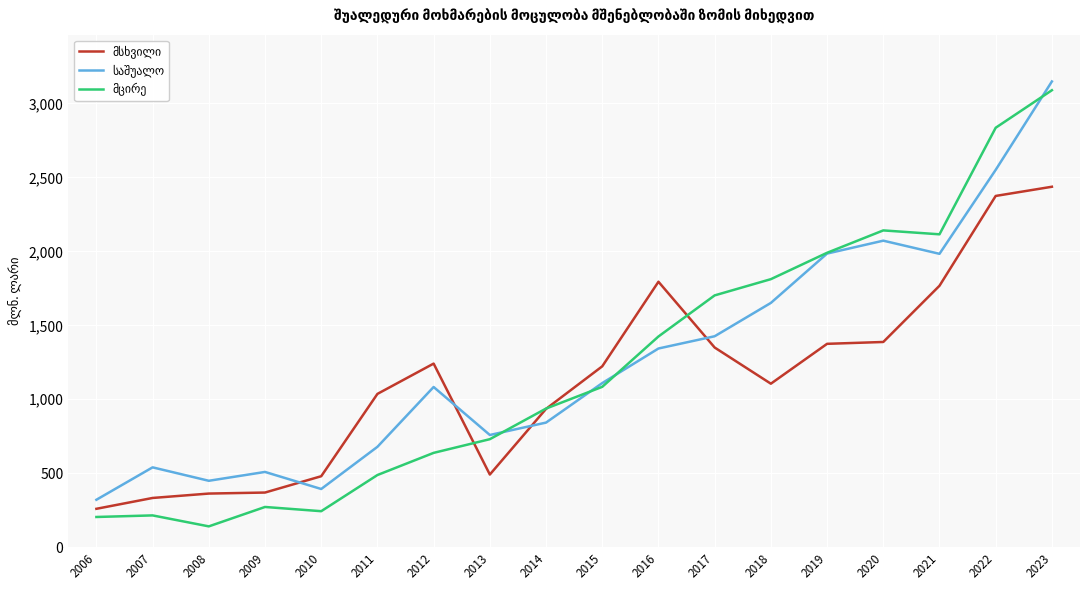

What is the difference between the highest and lowest values at 2021?

347.8